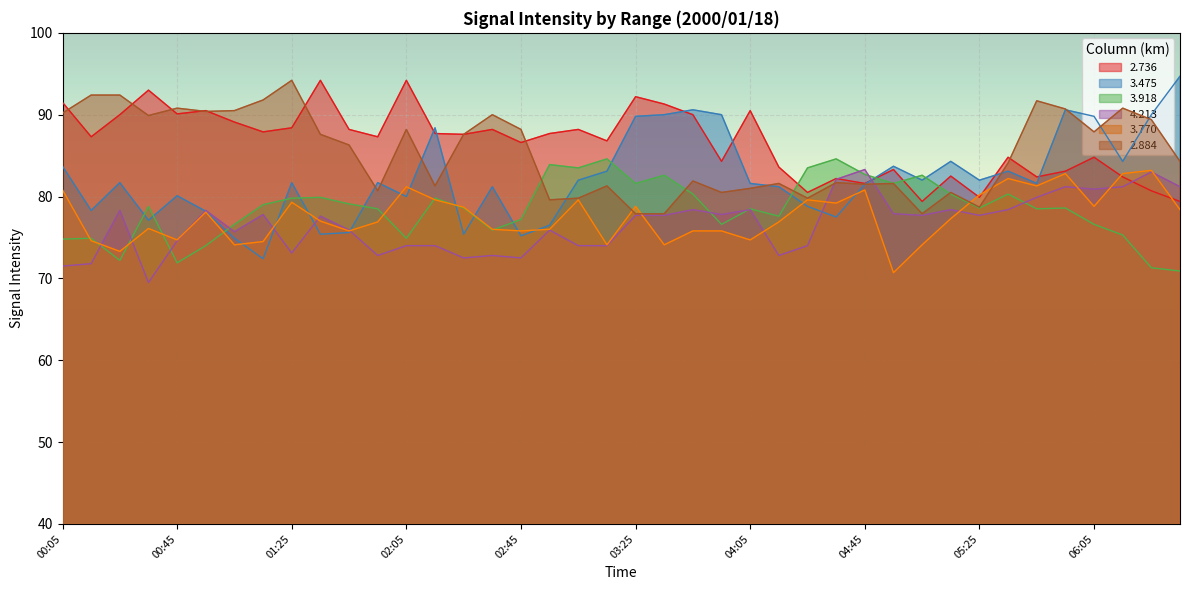

How many data points in 3.918 are above 78?

25